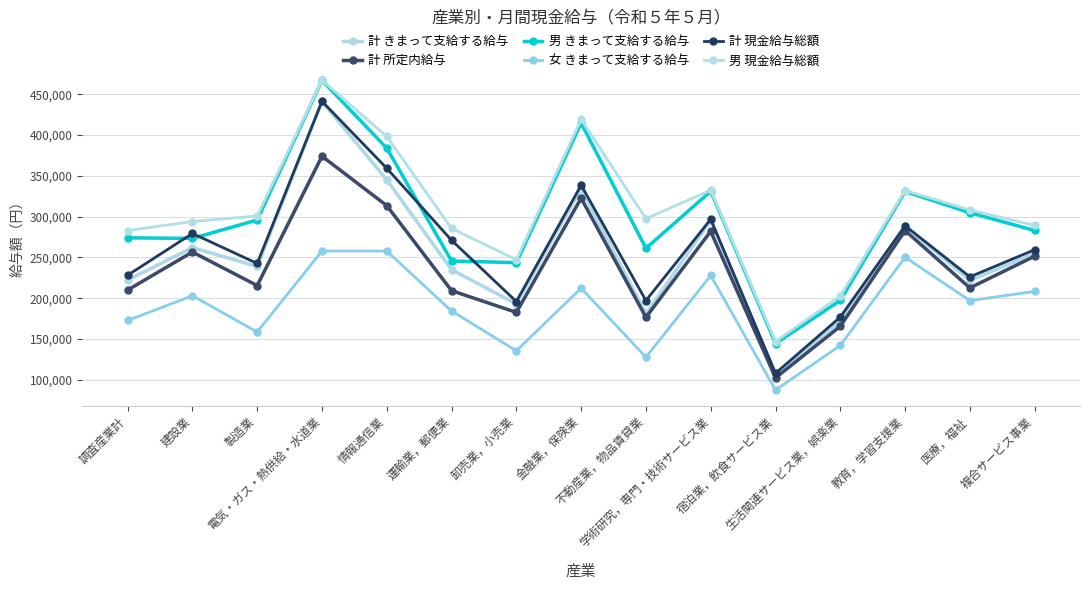

At which label does 男 現金給与総額 reach its minimum?

宿泊業，飲食サービス業